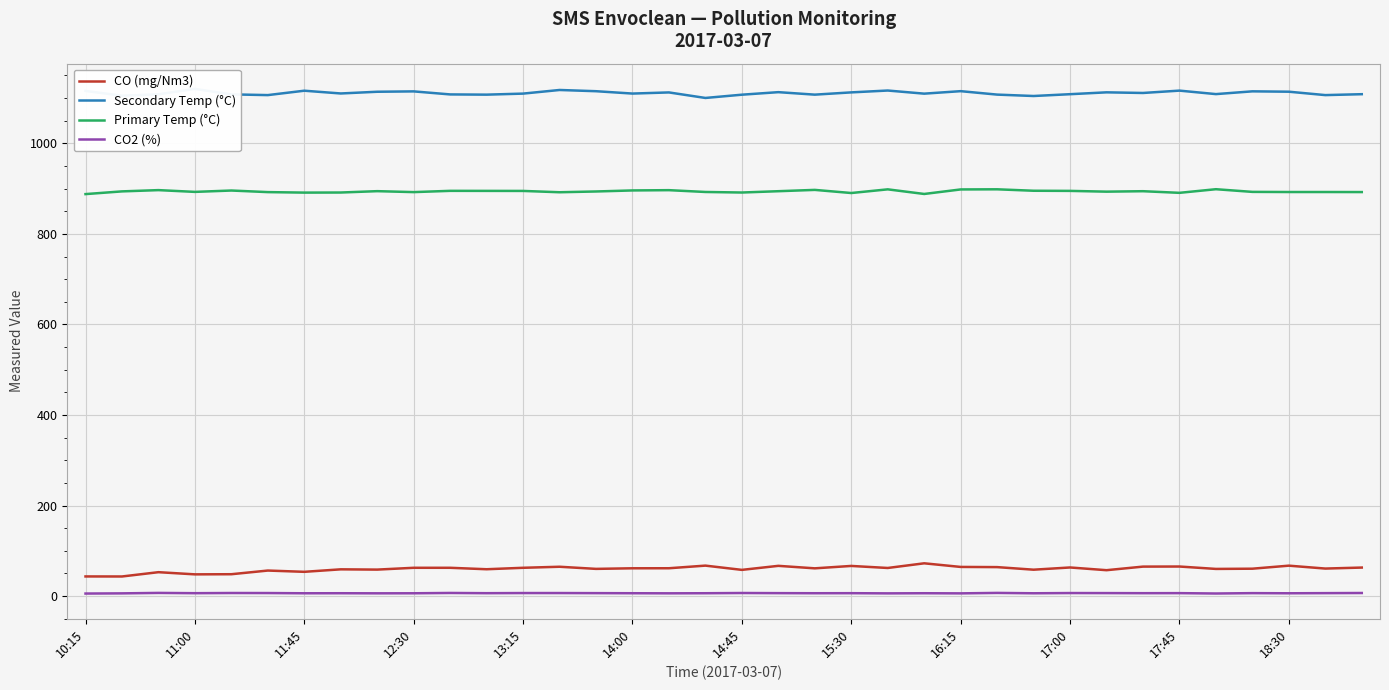

Count the number of categories in the chart.

36